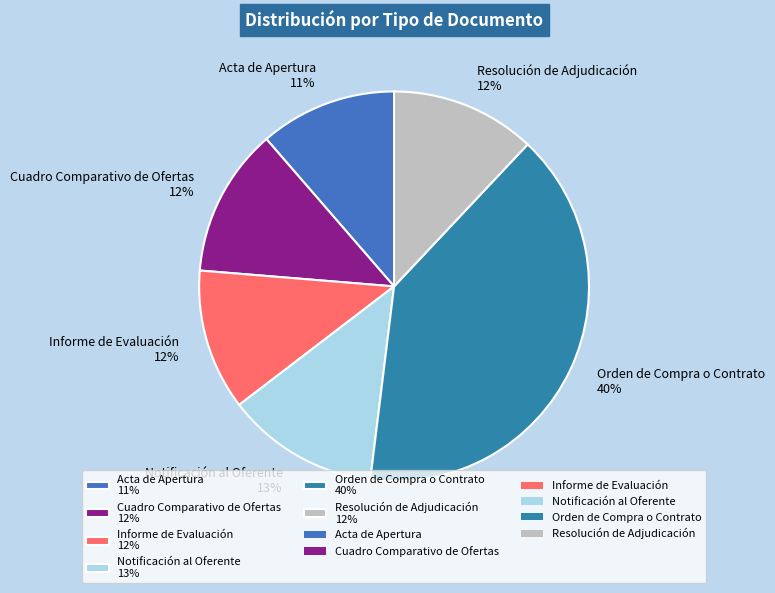

What percentage is the Informe de Evaluación slice, to the nearest percent?

12%